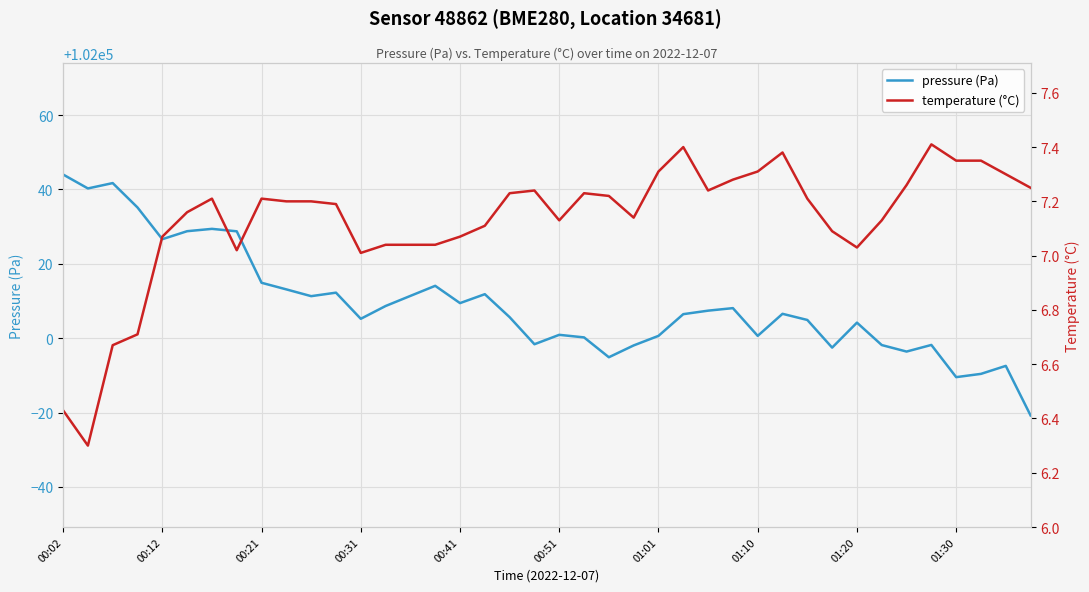

True or false: temperature (°C) has a value of 7.4 at 25.

True